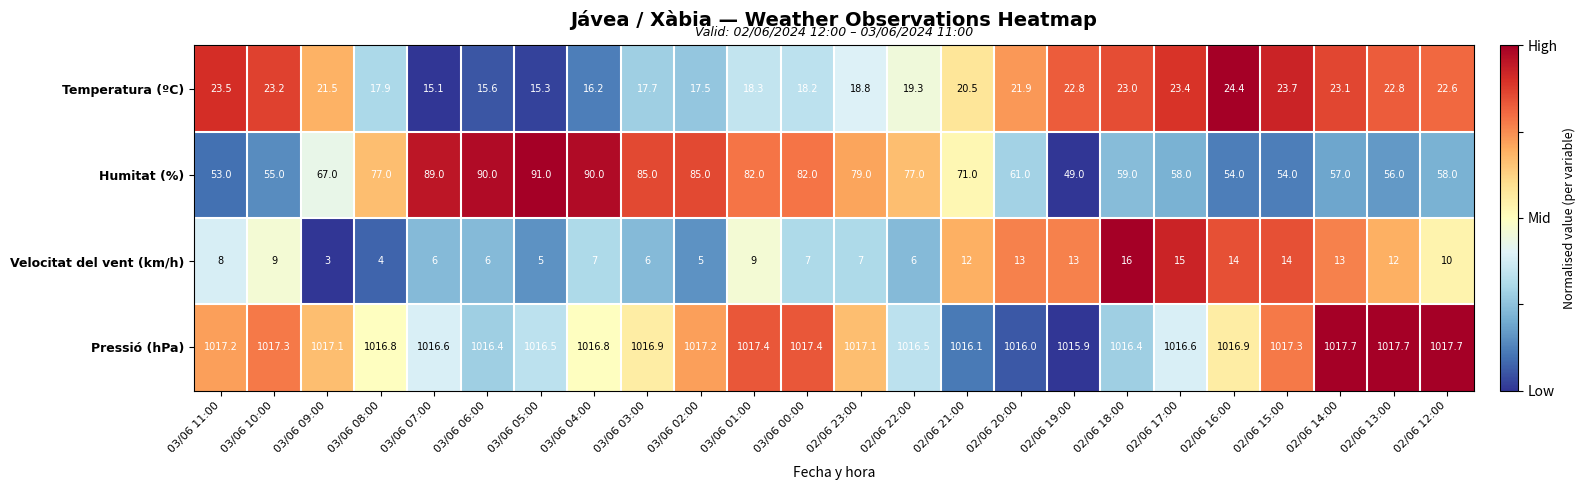

What is the average value of the Temperatura (ºC) series?

20.3